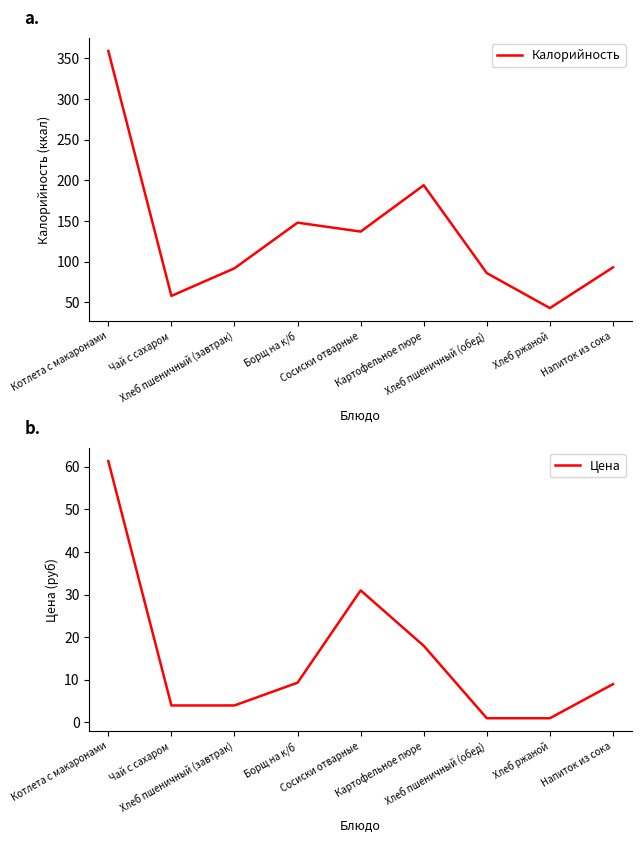

True or false: Калорийность and Цена cross at least once.

False